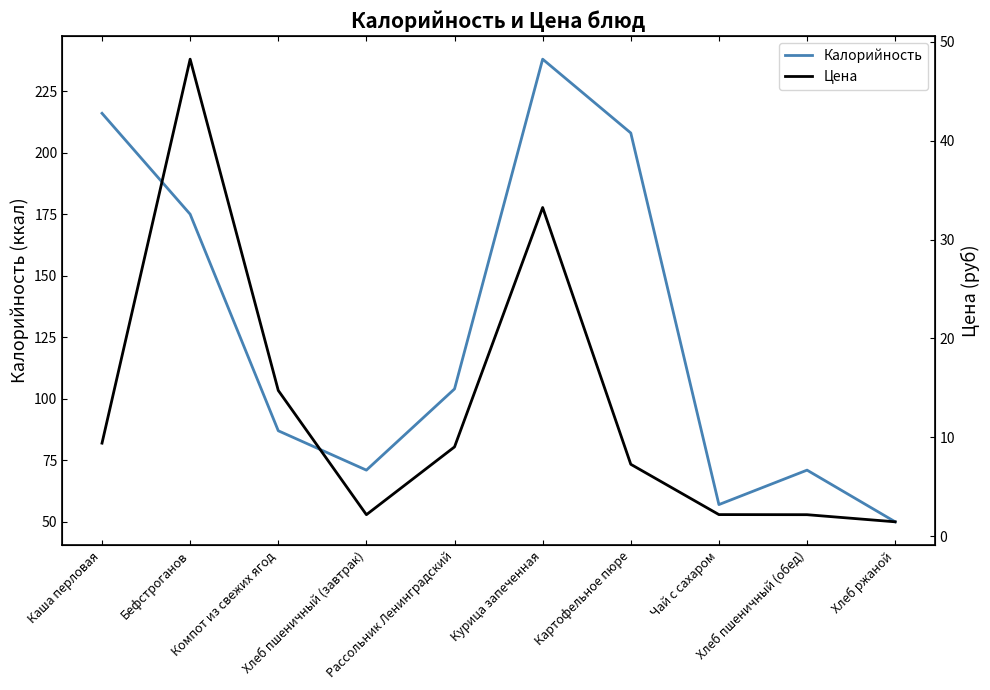

How many data points in Цена are less than 9?

5